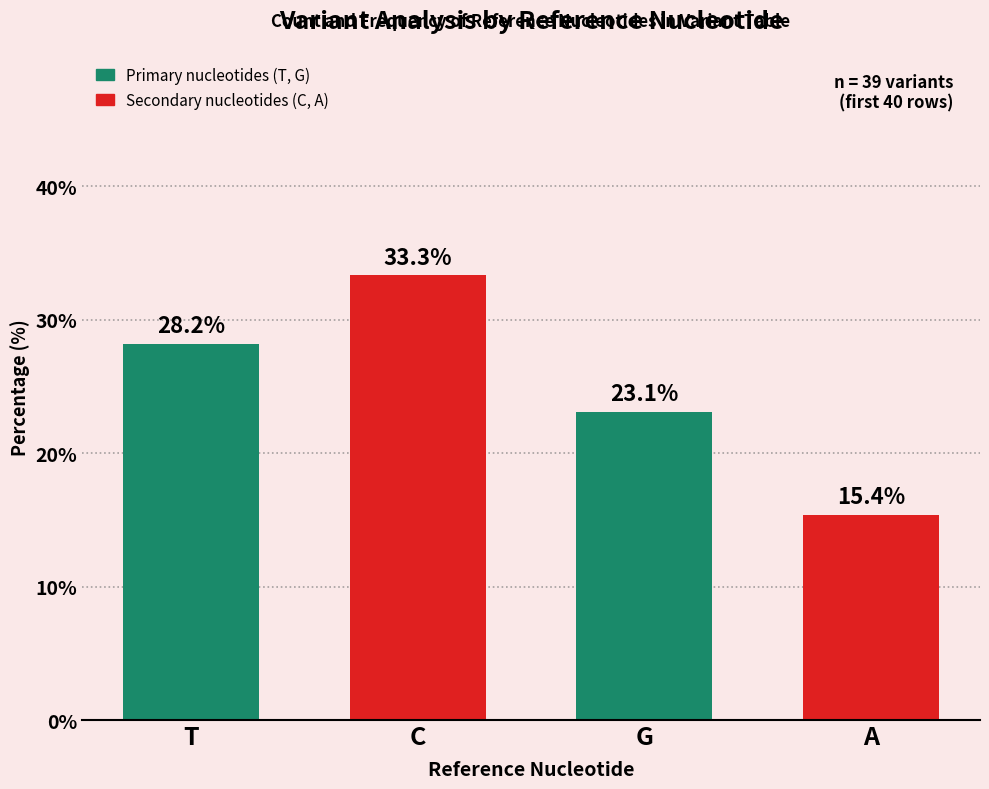

What position from the left is T?

1